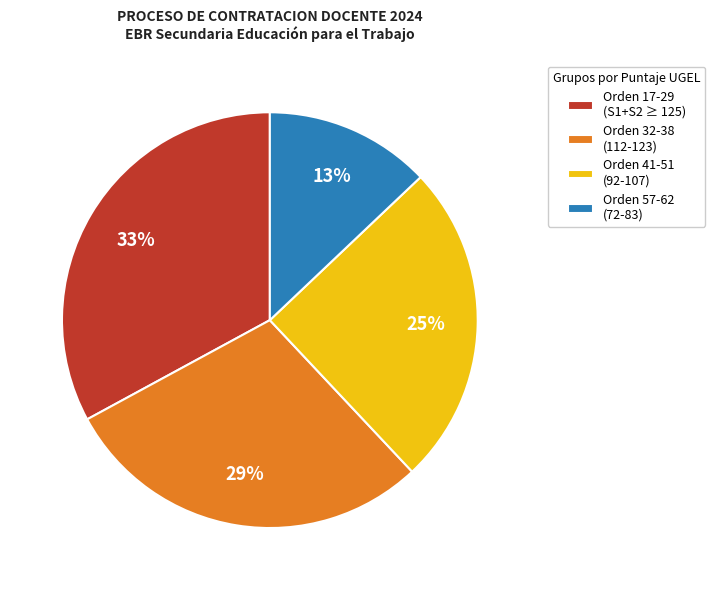

The Orden 32-38 (112-123) slice represents 29% of the pie. True or false?

True